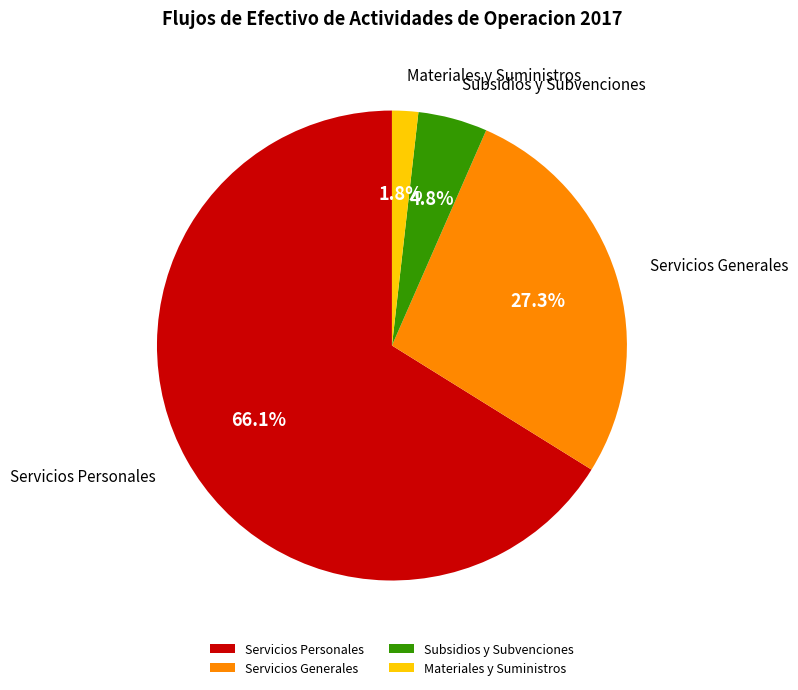

Approximately how many times larger is the value at Servicios Generales compared to Subsidios y Subvenciones?

5.7